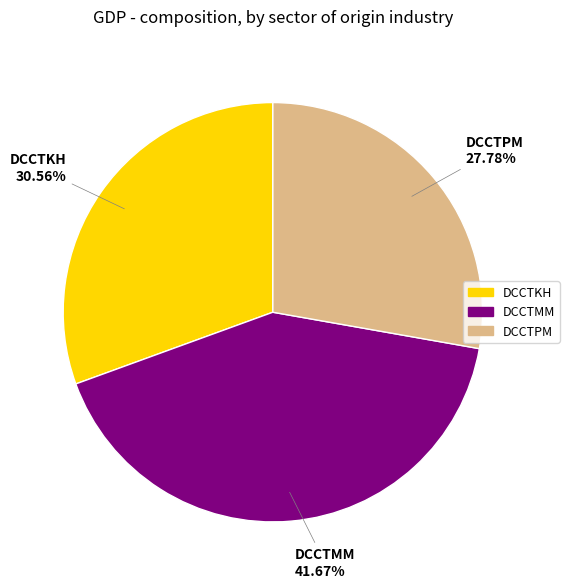

Is there any slice that represents more than half of the pie?

No